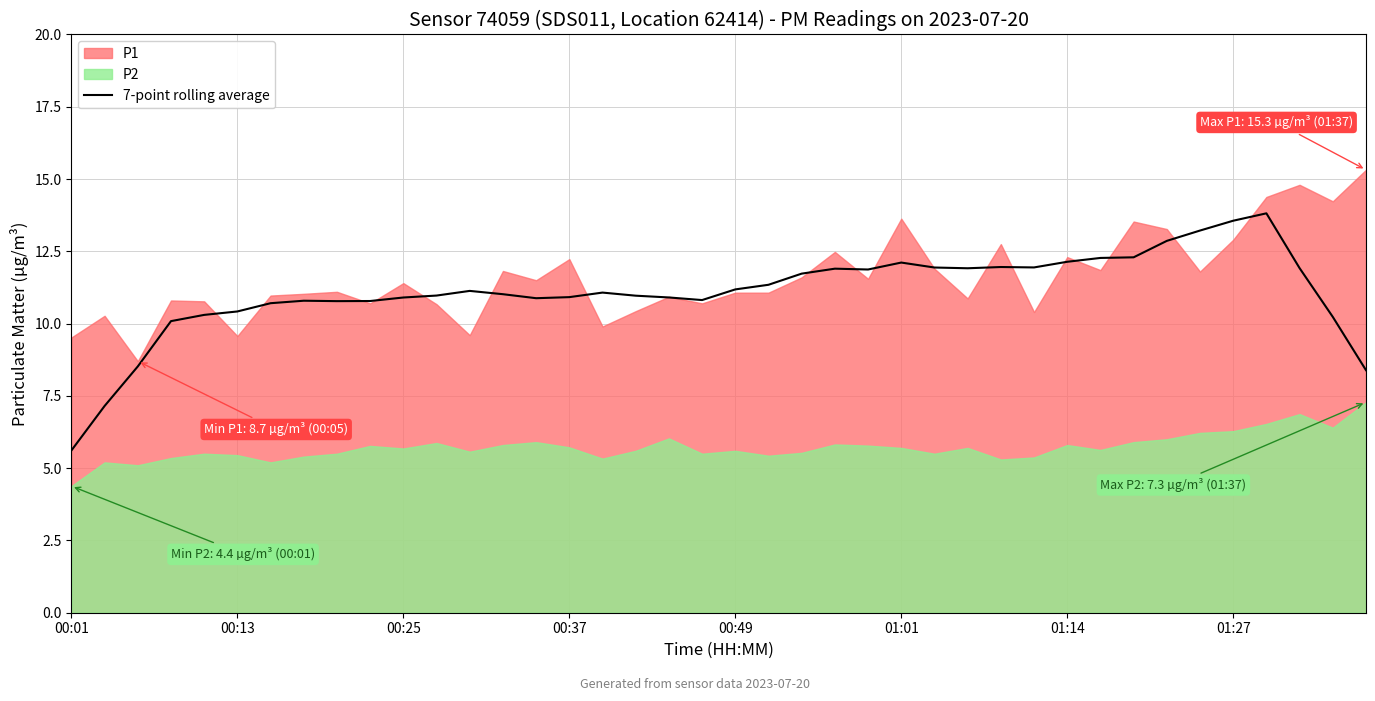

Which category has the lowest value in the 7-point rolling average series?

00:01